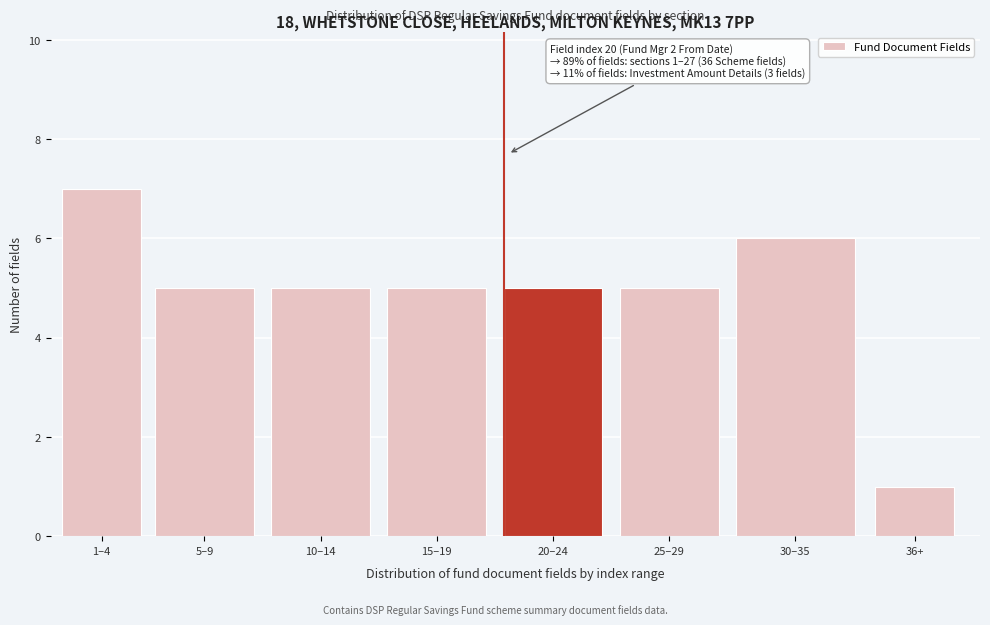

Reading left to right, list all the values displayed in this chart.

1–4=7	5–9=5	10–14=5	15–19=5	20–24=5	25–29=5	30–35=6	36+=1